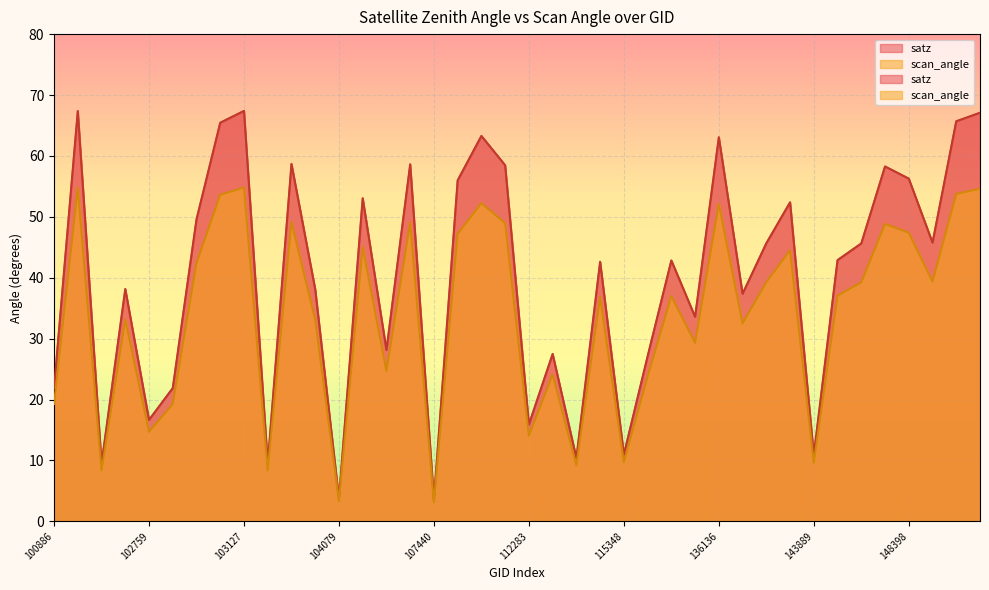

What is the approximate value of satz at 113141?

27.5